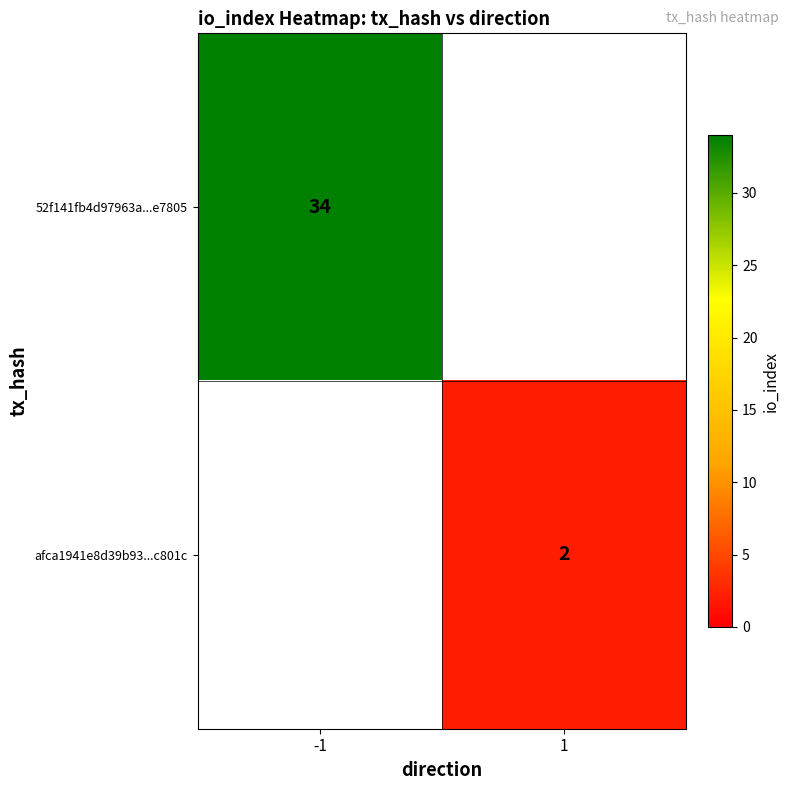

Is it true that afca1941e8d39b93...c801c equals 2 at 1?

True